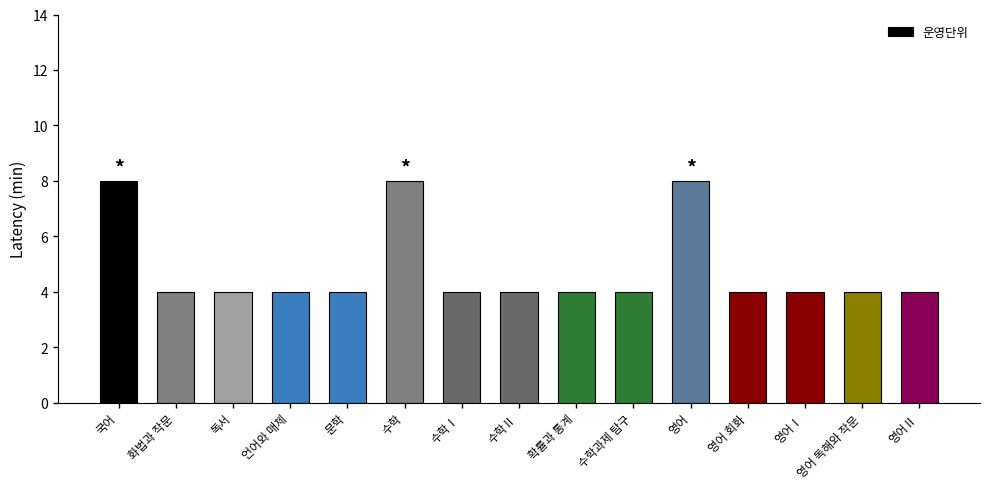

What is the sum of all values?

72